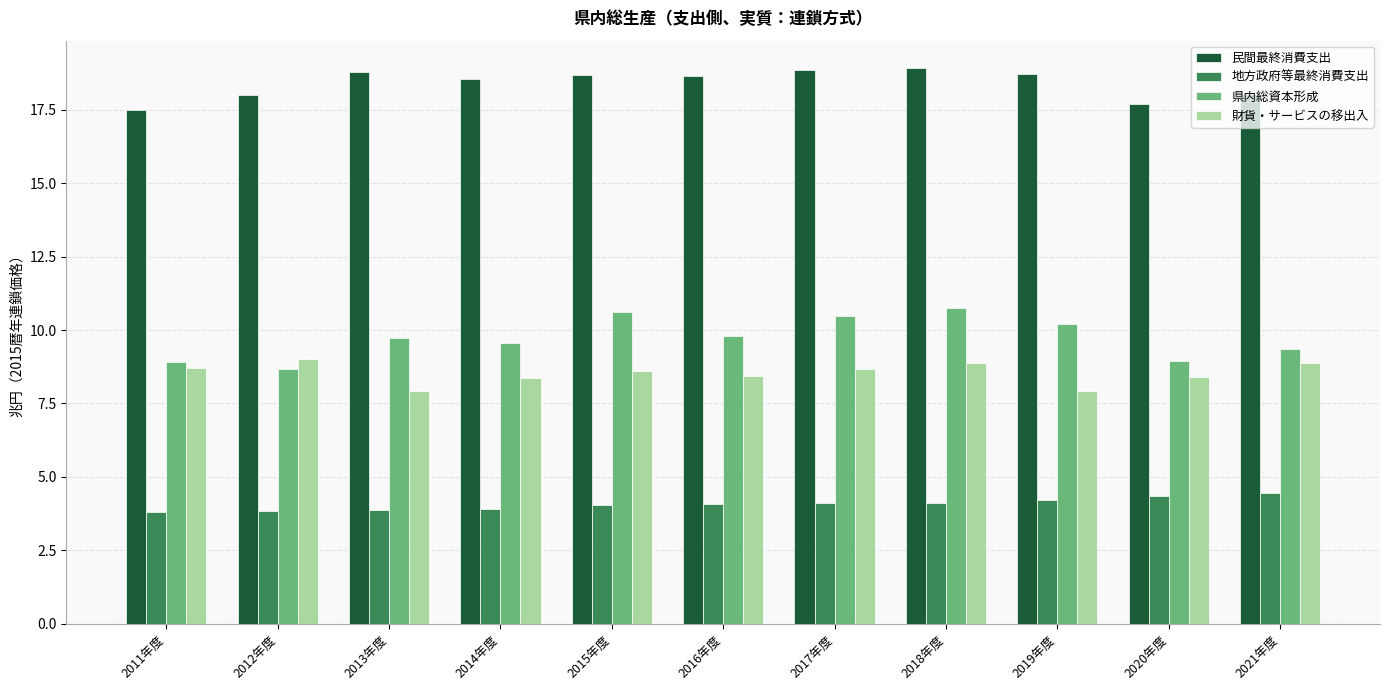

What is the difference between the second highest and minimum values in the 財貨・サービスの移出入 series?

0.9